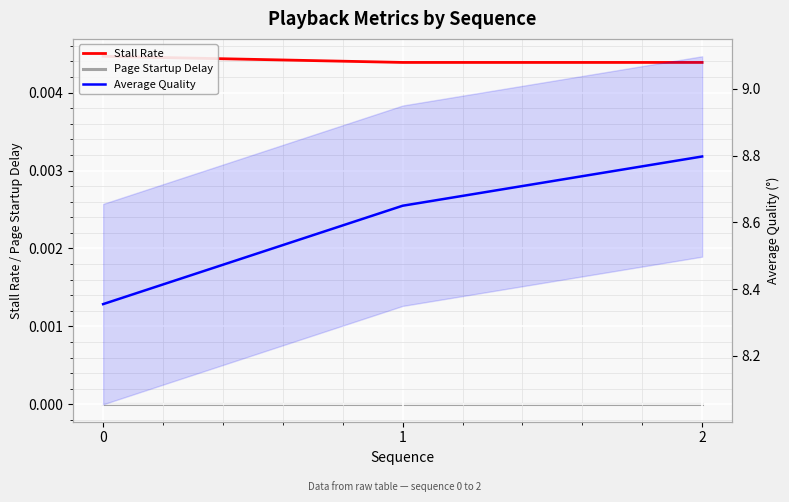

Is the value of Page Startup Delay at 1 greater than the value of Stall Rate at 2?

No